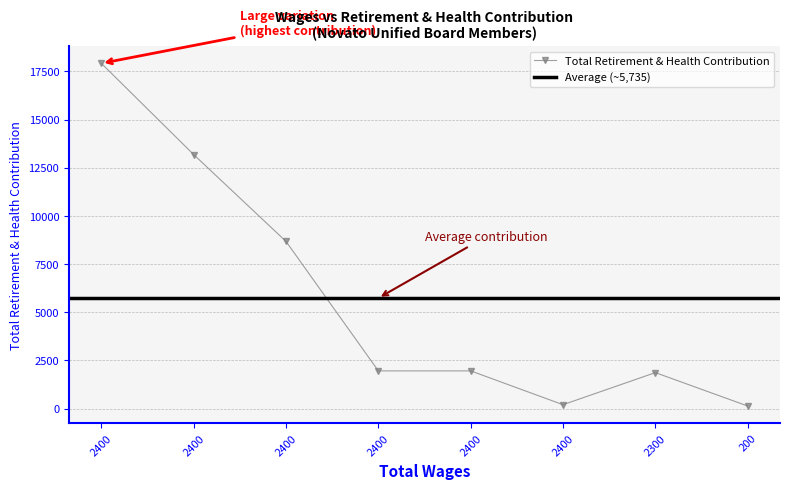

How many data points are above 1955?

3